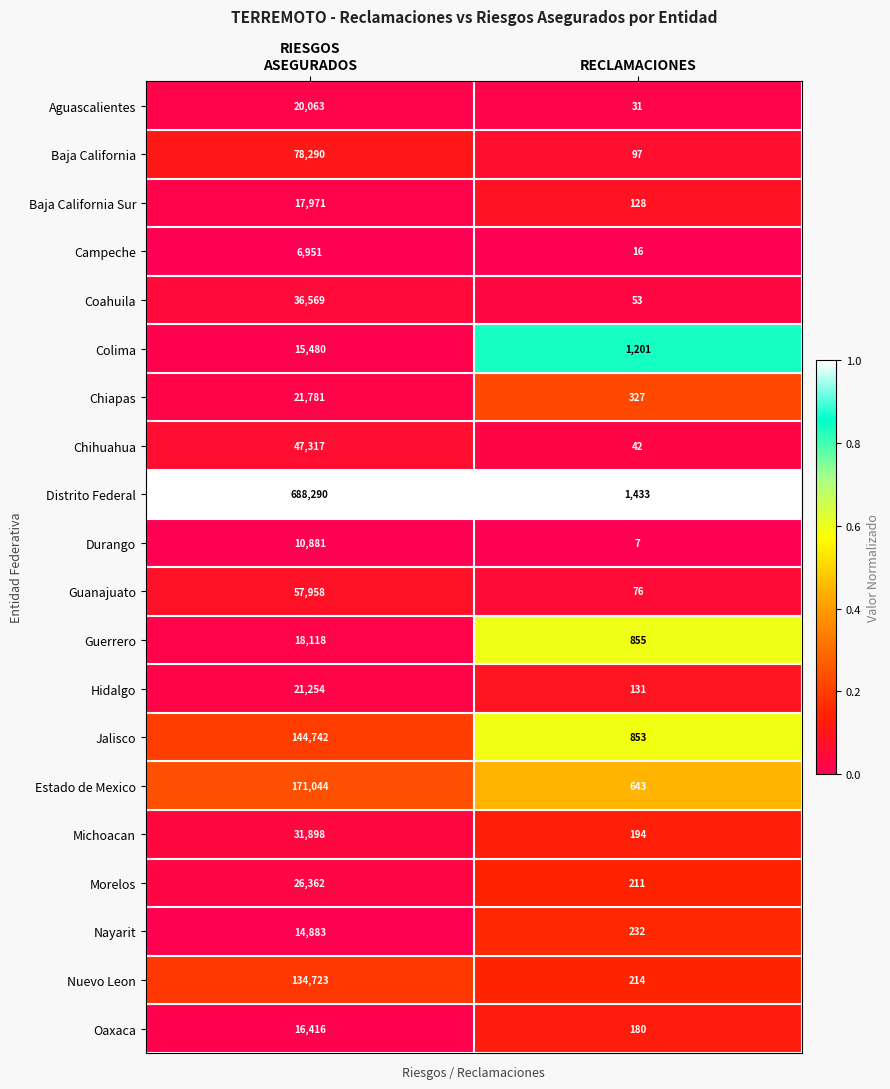

What is the greatest value displayed?

688290